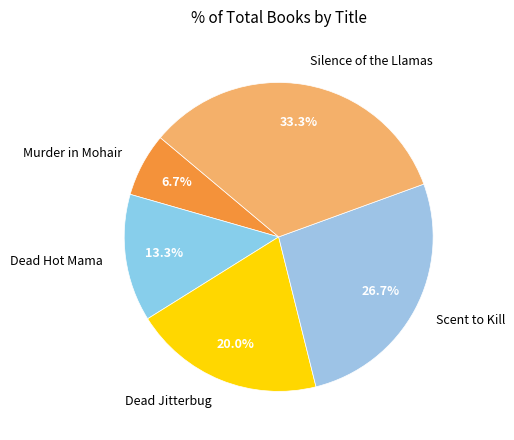

Combined, what portion of the pie is Silence of the Llamas and Dead Jitterbug?

53.3%